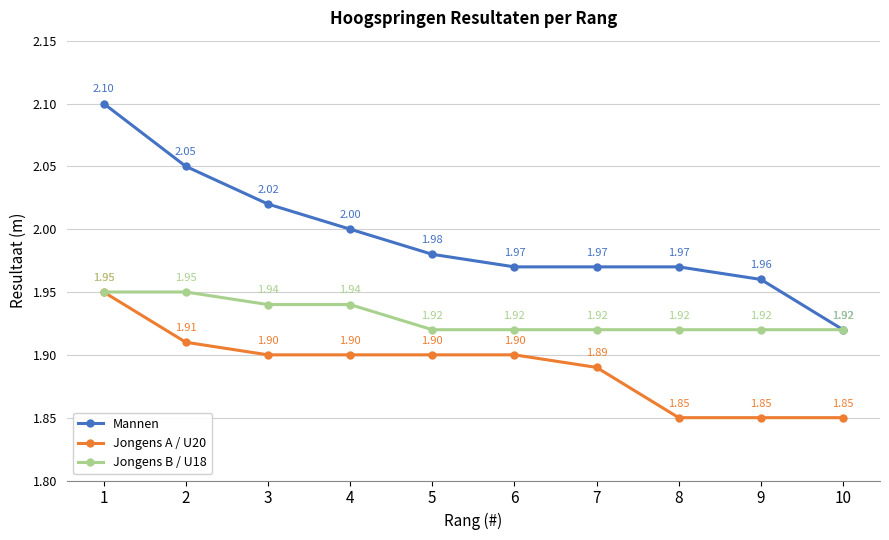

What is the total value across all series at 10?

5.7